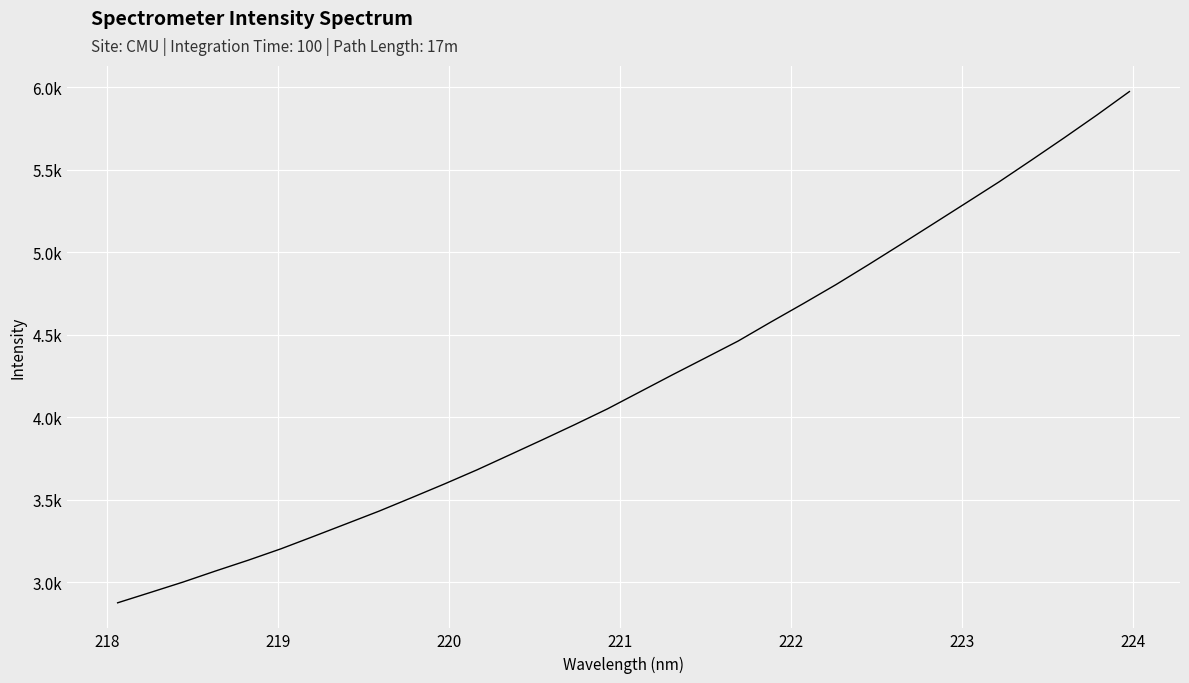

Does the chart display data point markers on the line(s)?

No